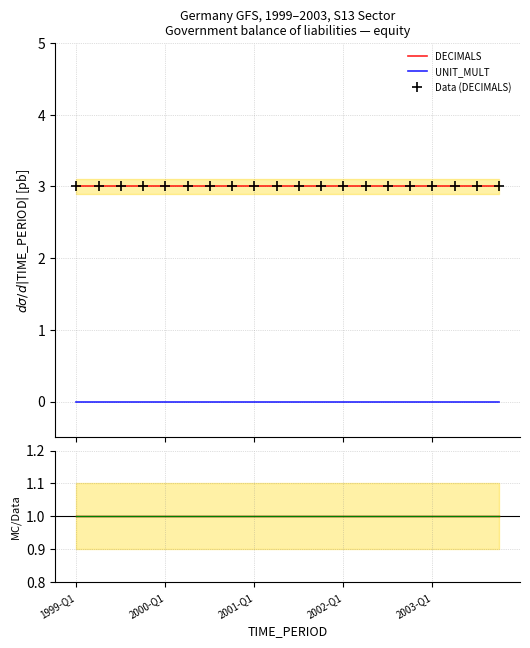

Which category has the highest value across all series?

1999-Q1